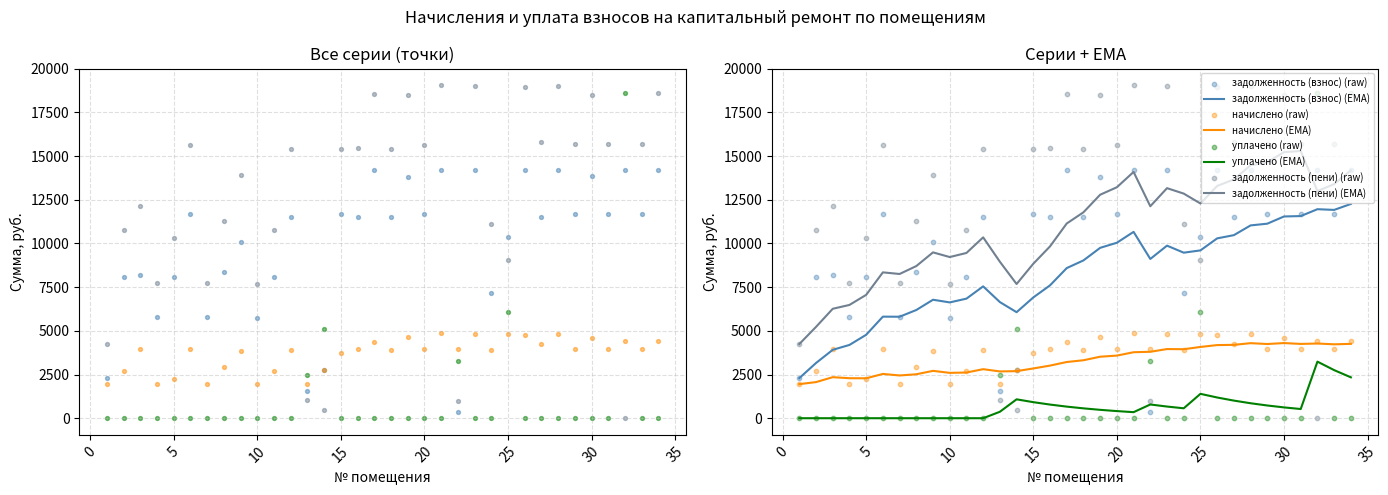

Which series has the widest spread of Y values?

задолженность (пени)